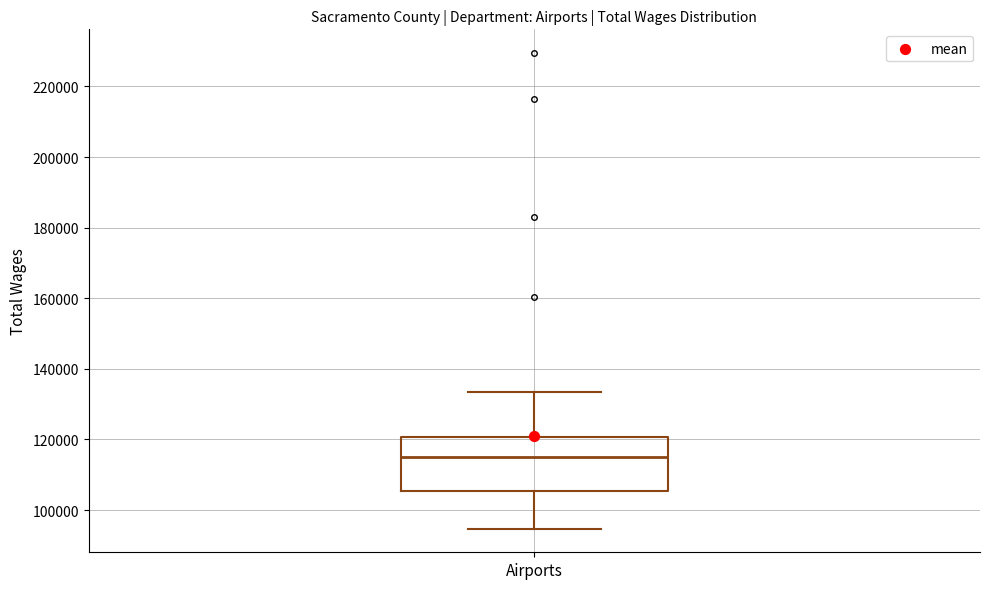

Read this box plot against the y-axis: the position of the median line, the range covered by the box, and the ends of both whiskers. The values are not printed on the chart, so give them approximately, as read against the axis.

median 116000, box 106000 to 120000, whiskers 94000 to 134000